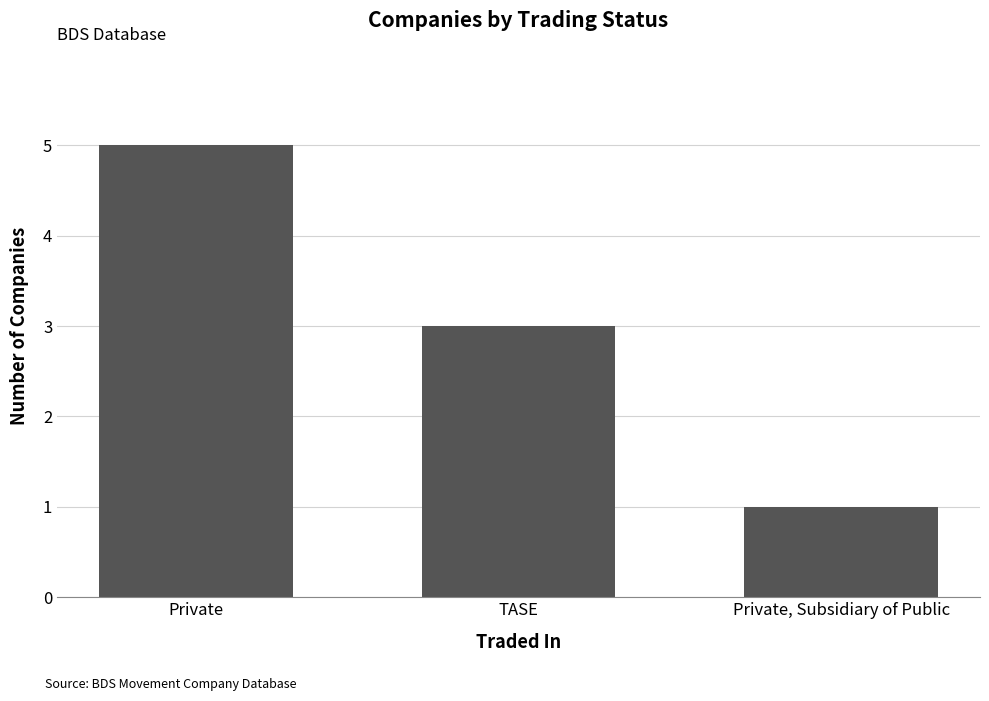

What is the value of the 2nd bar from the left?

3